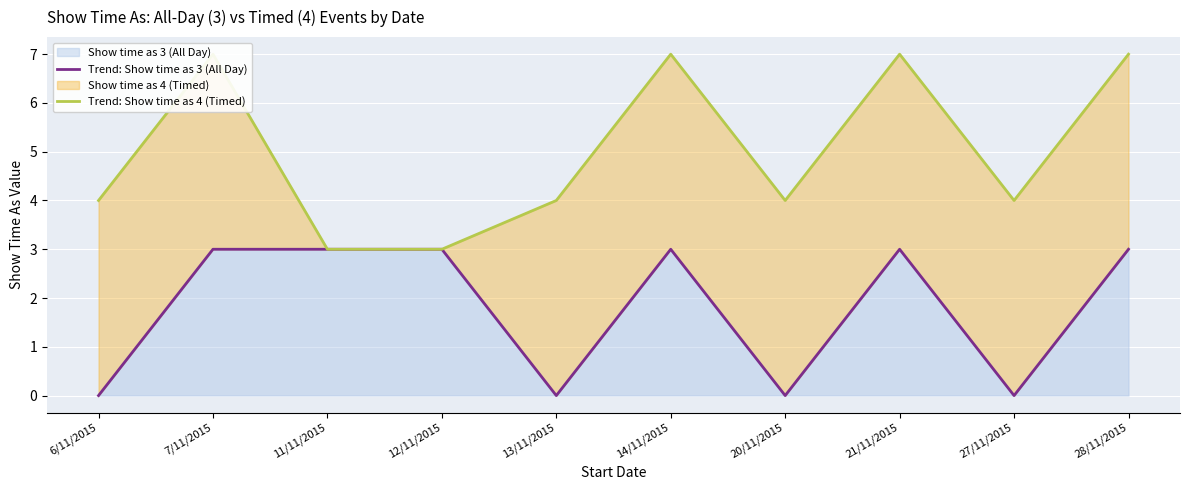

True or false: Trend: Show time as 4 (Timed) and Trend: Show time as 3 (All Day) cross at least once.

False